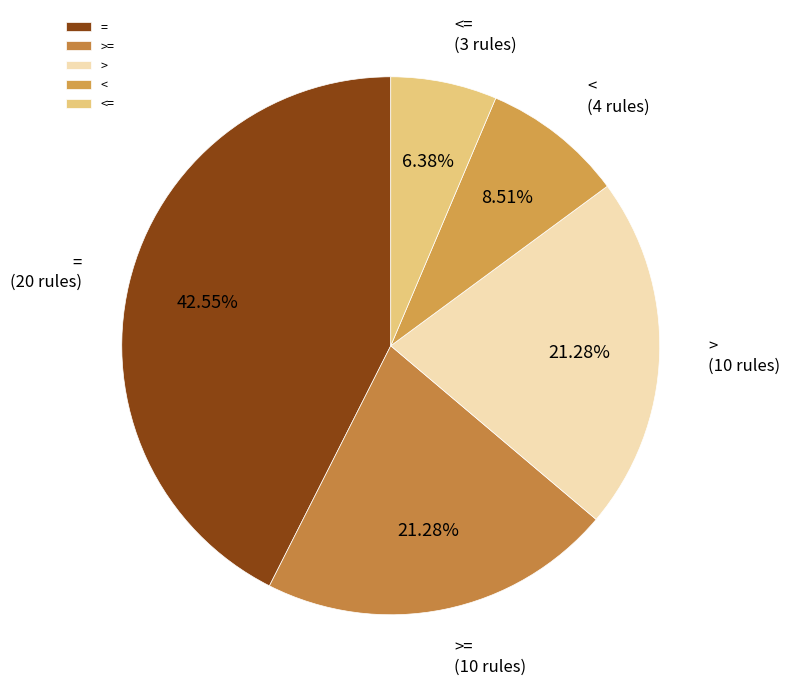

To the nearest percent, what is the average slice percentage?

20%